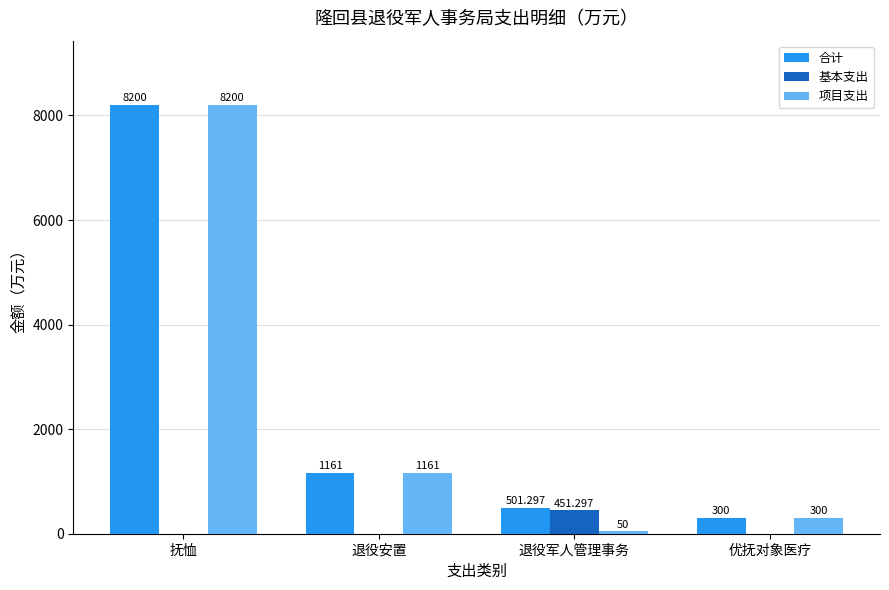

Which category has the highest value in the 基本支出 series?

退役军人管理事务